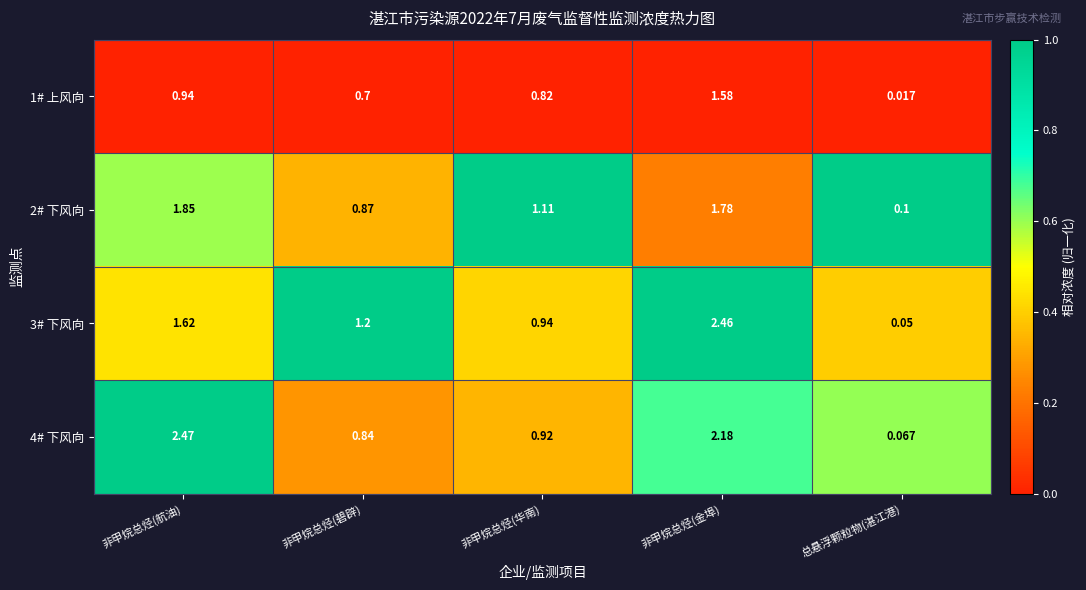

Is the value of 2# 下风向 at 非甲烷总烃(航油) greater than the value of 1# 上风向 at 非甲烷总烃(华南)?

Yes